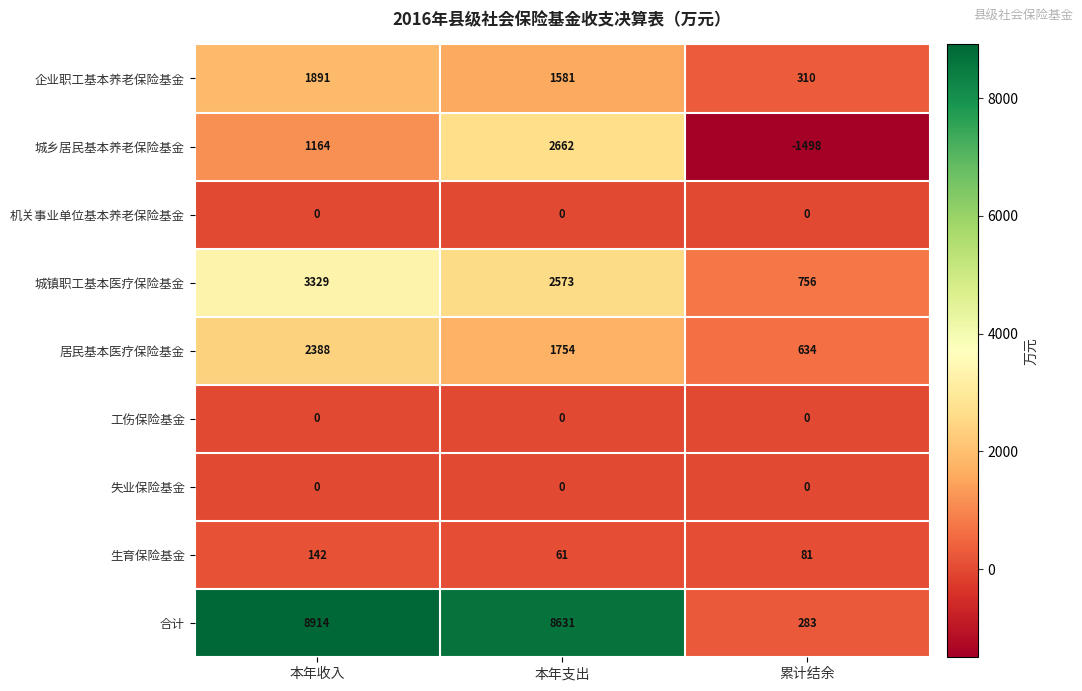

True or false: 城乡居民基本养老保险基金 has a value of 2662 at 本年支出.

True